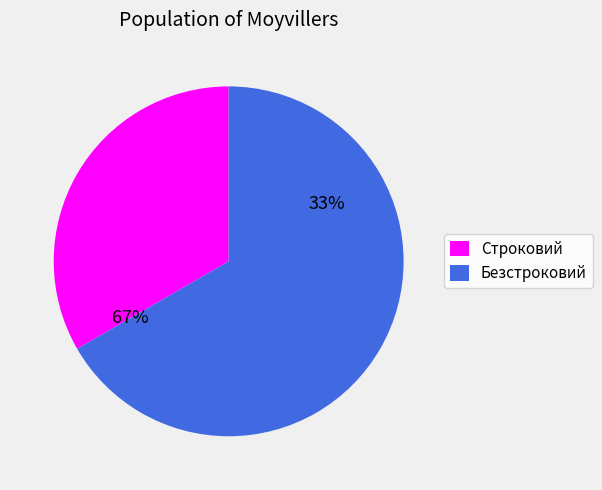

Combined, what portion of the pie is Строковий and Безстроковий?

100.0%